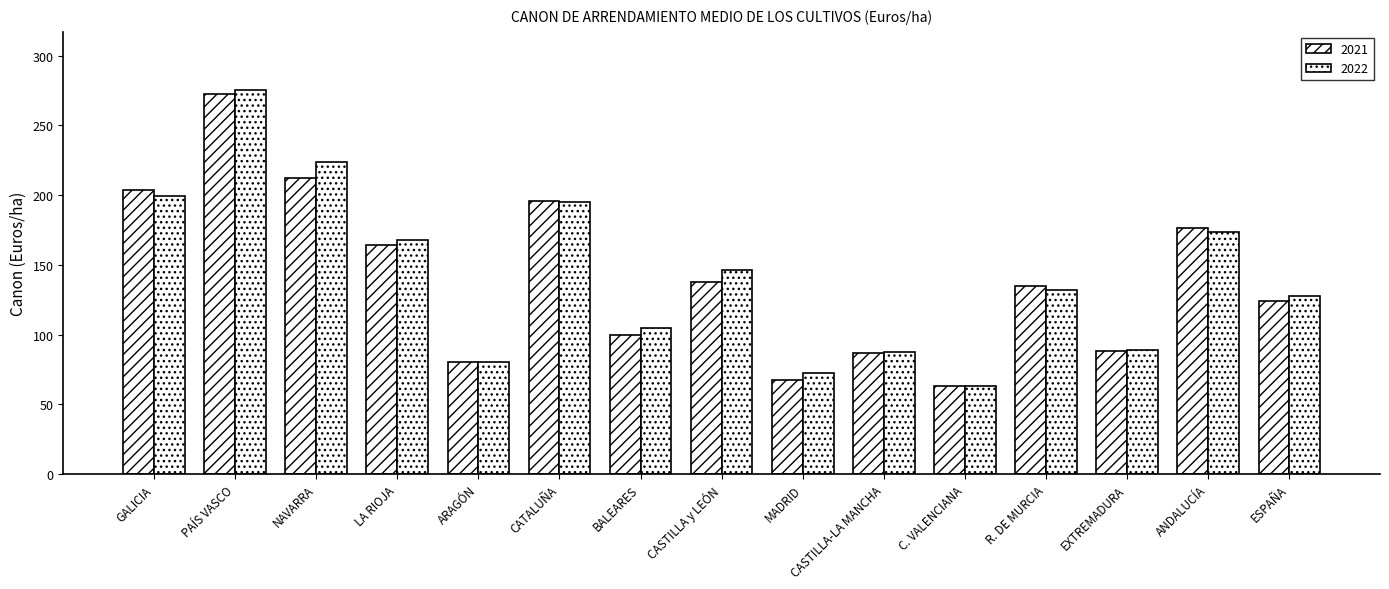

True or false: 2021 has a value of 272.5 at PAÍS VASCO.

True